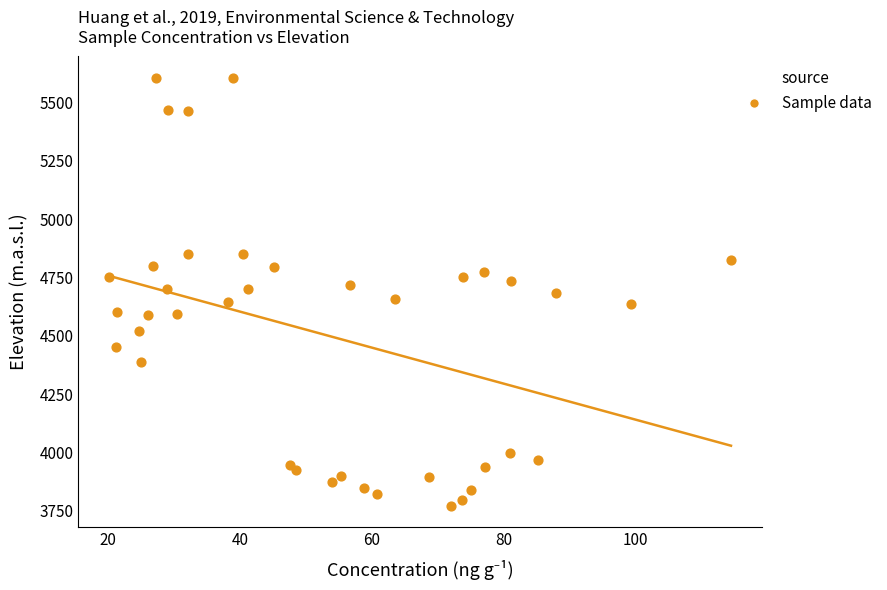

What is the range of Y values (max minus min)?

1832.4